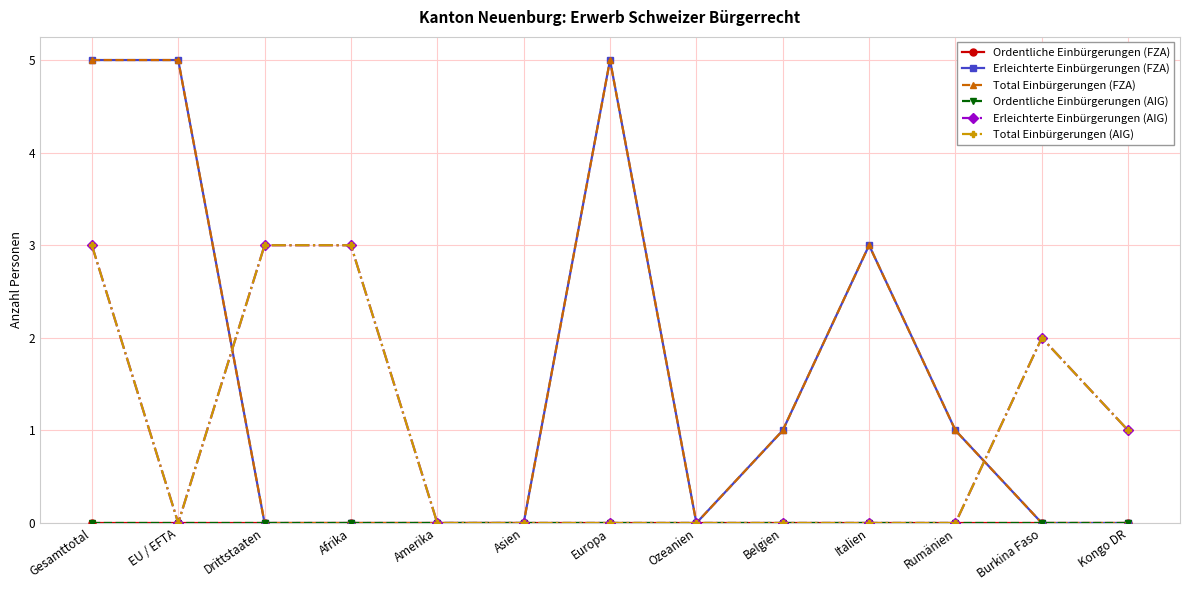

Does the chart have visible grid lines?

Yes